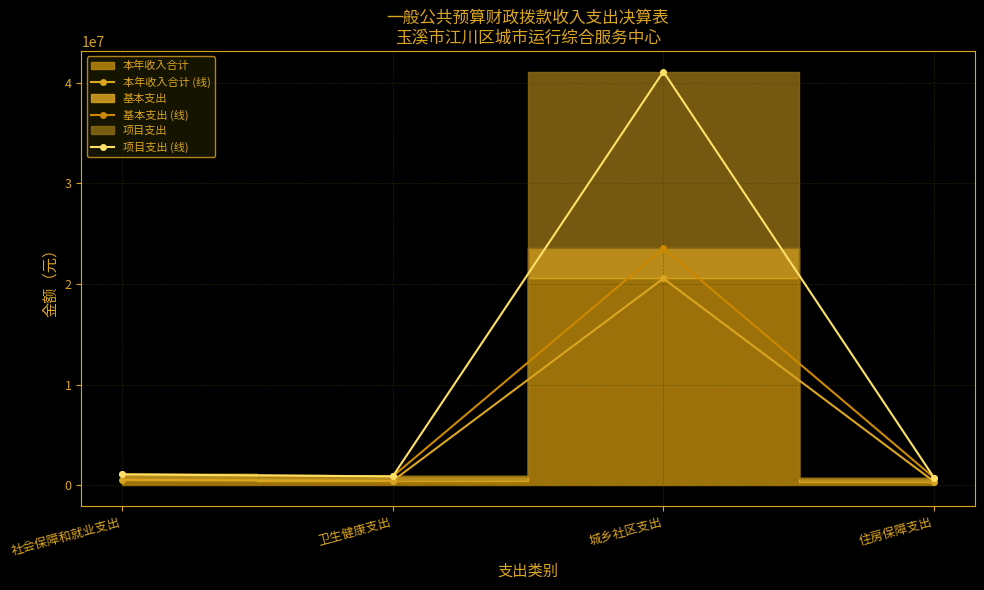

Count the number of categories in the chart.

4